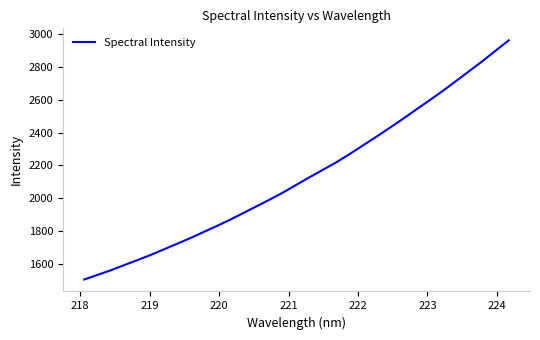

What is the minimum value shown in the chart?

1503.5